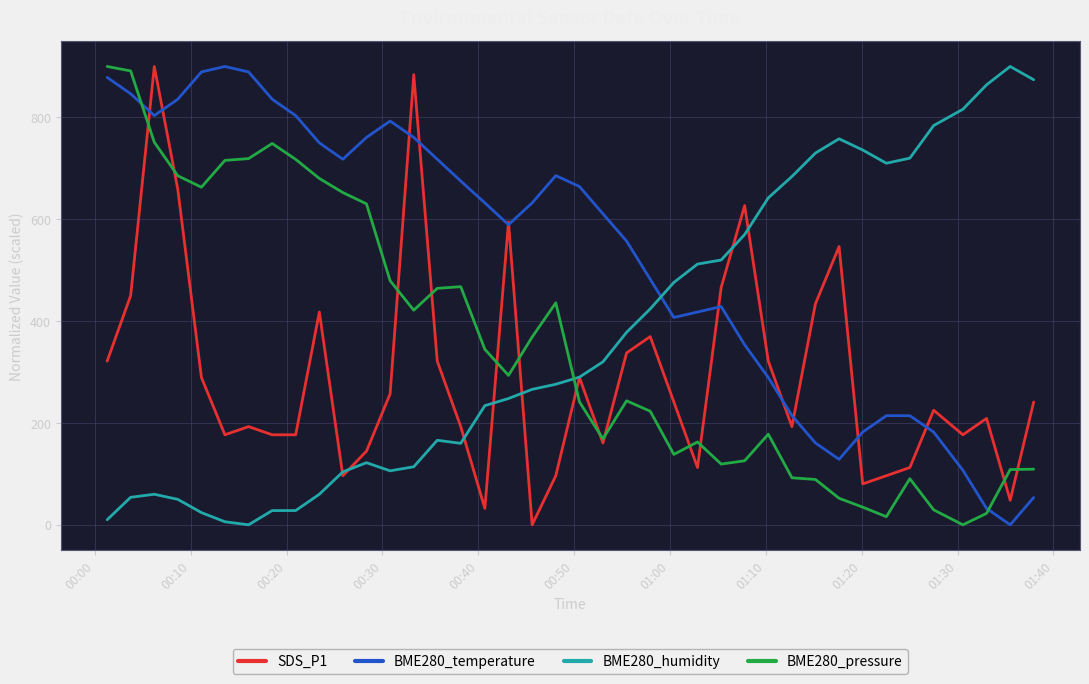

How many times do BME280_temperature and BME280_pressure cross each other?

2